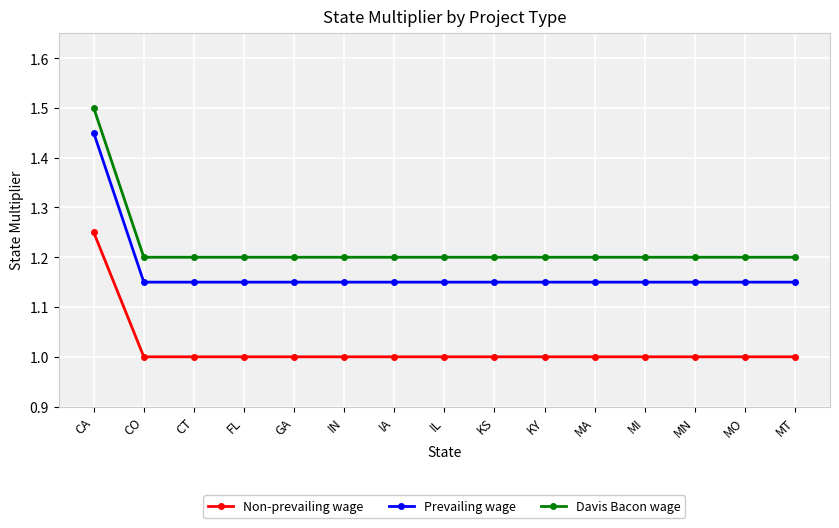

What is the sum of the Davis Bacon wage values at IL and CT?

2.4